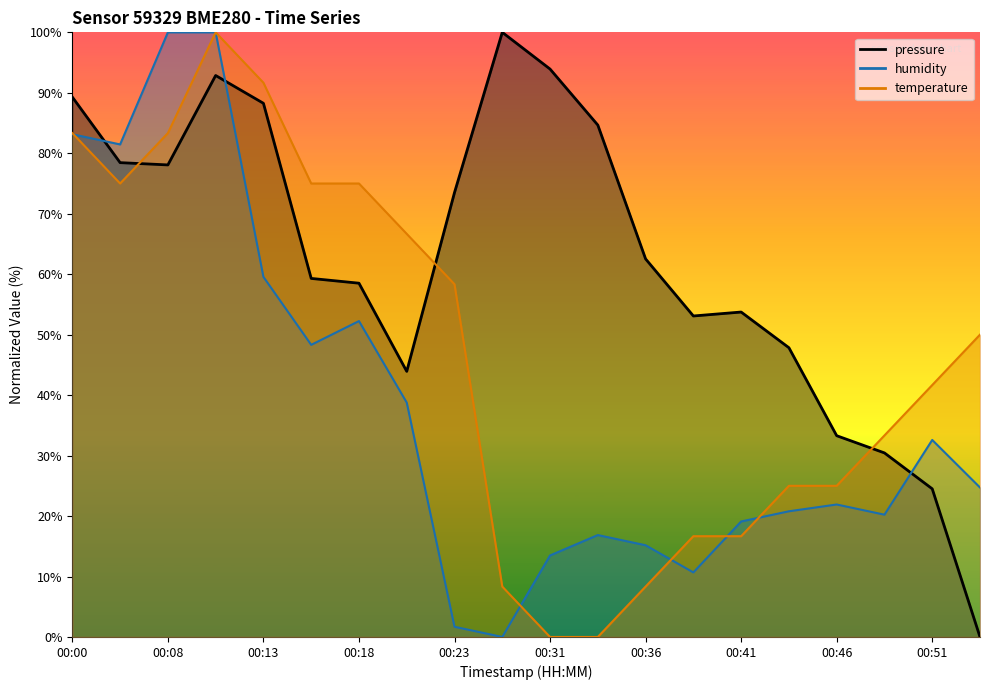

Rank the series by their maximum value, from lowest to highest.

pressure, humidity, temperature